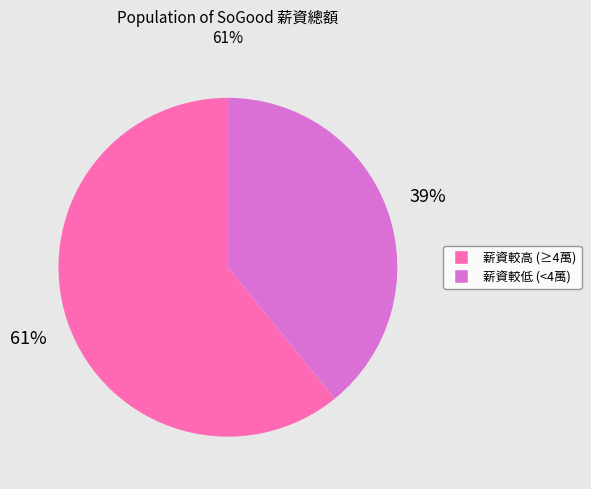

Is there any slice that represents more than half of the pie?

Yes